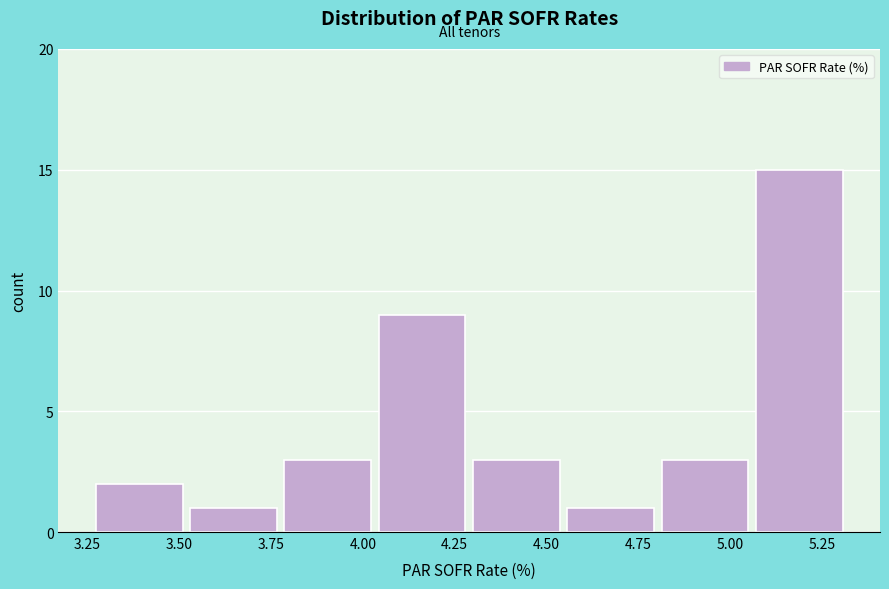

Reading left to right, list every bar in this chart as the range it spans on the x-axis followed by its height. Neither the bar edges nor the heights are printed on the chart, so give them approximately, as read against the axes.

3.25 to 3.55: 2
3.55 to 3.80: 1
3.80 to 4.05: 3
4.05 to 4.30: 9
4.30 to 4.55: 3
4.55 to 4.80: 1
4.80 to 5.05: 3
5.05 to 5.35: 15